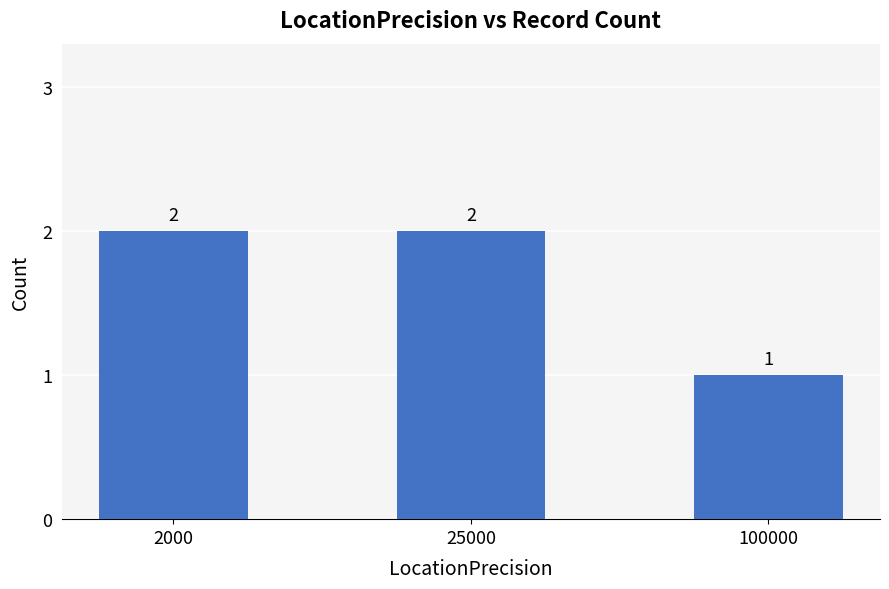

The value at 2000 is 1. True or false?

False